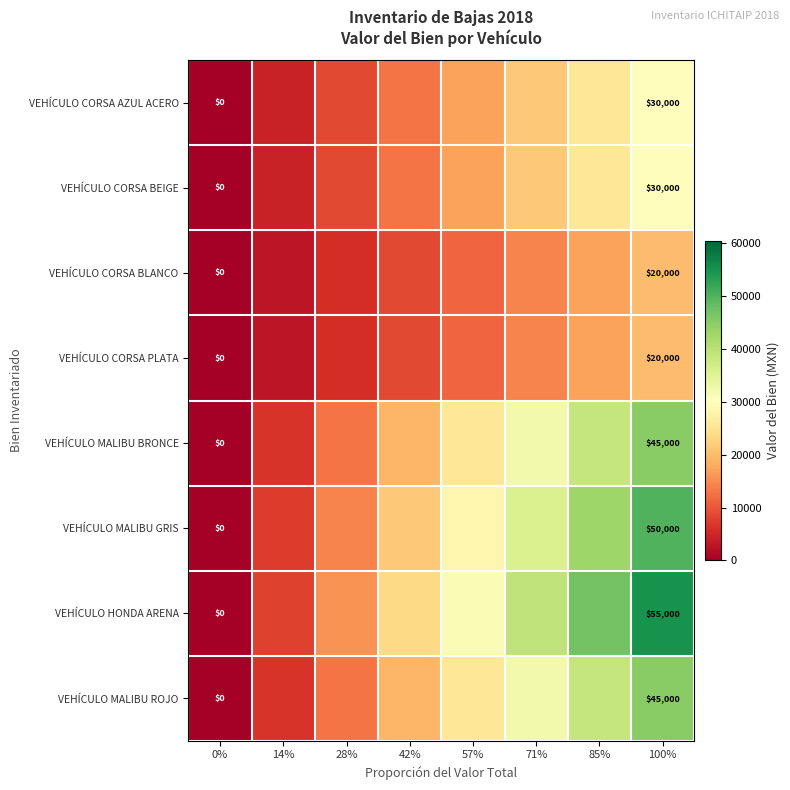

True or false: VEHÍCULO CORSA BEIGE has a value of -18101.2 at 0%.

False